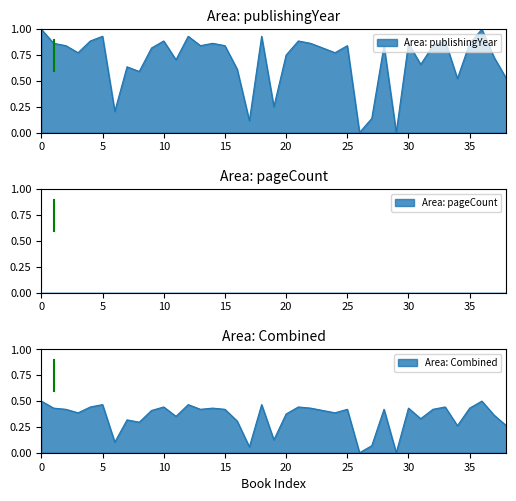

True or false: the data has more than 0 interior local peaks.

True